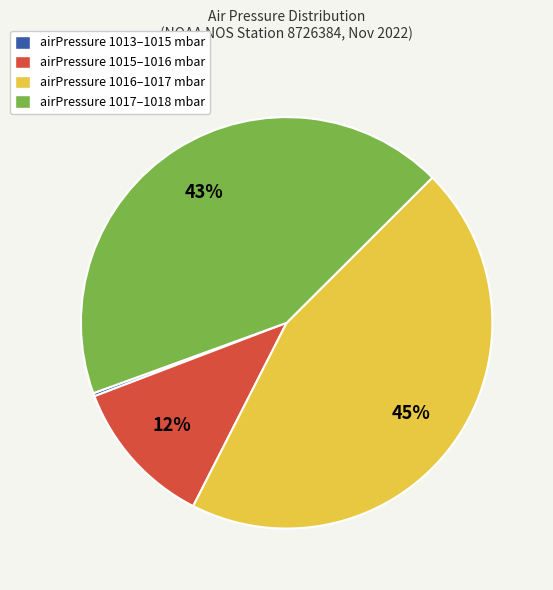

Which has a higher value, airPressure 1016–1017 mbar or airPressure 1015–1016 mbar?

airPressure 1016–1017 mbar